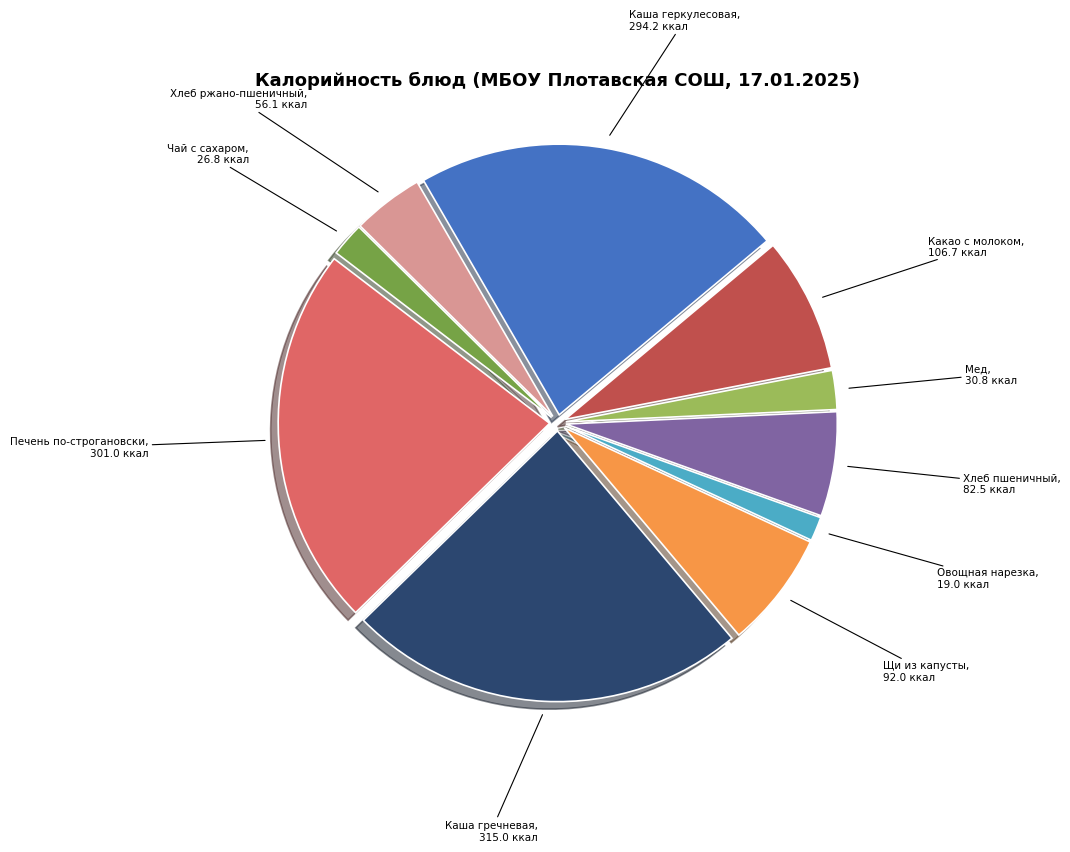

Approximately how many times larger is the value at Щи из капусты compared to Каша геркулесовая?

0.3